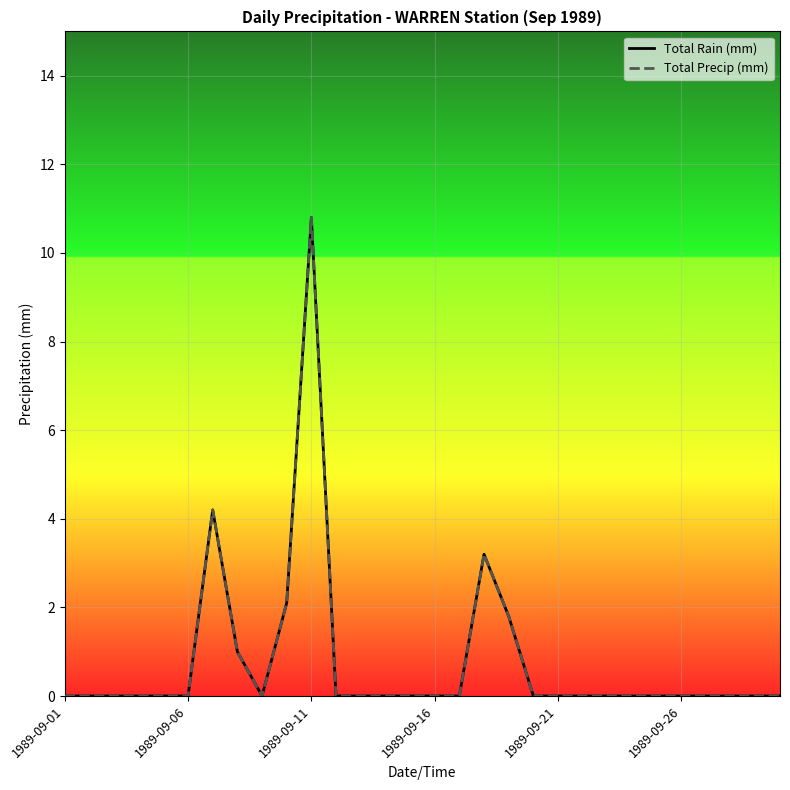

What is the difference between the second highest and second lowest values in the Total Precip (mm) series?

4.2